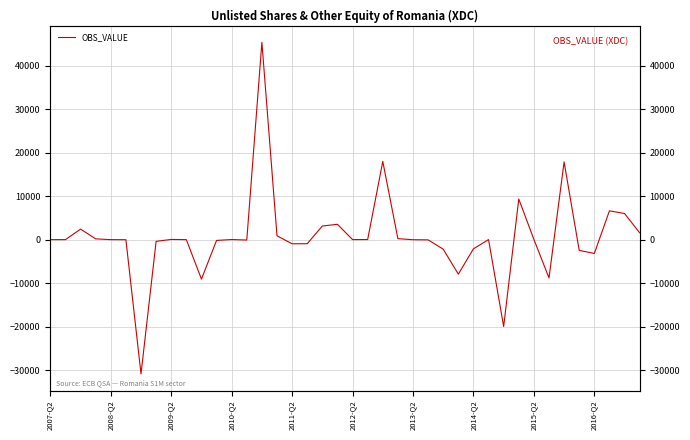

What is the maximum value shown in the chart?

45340.3